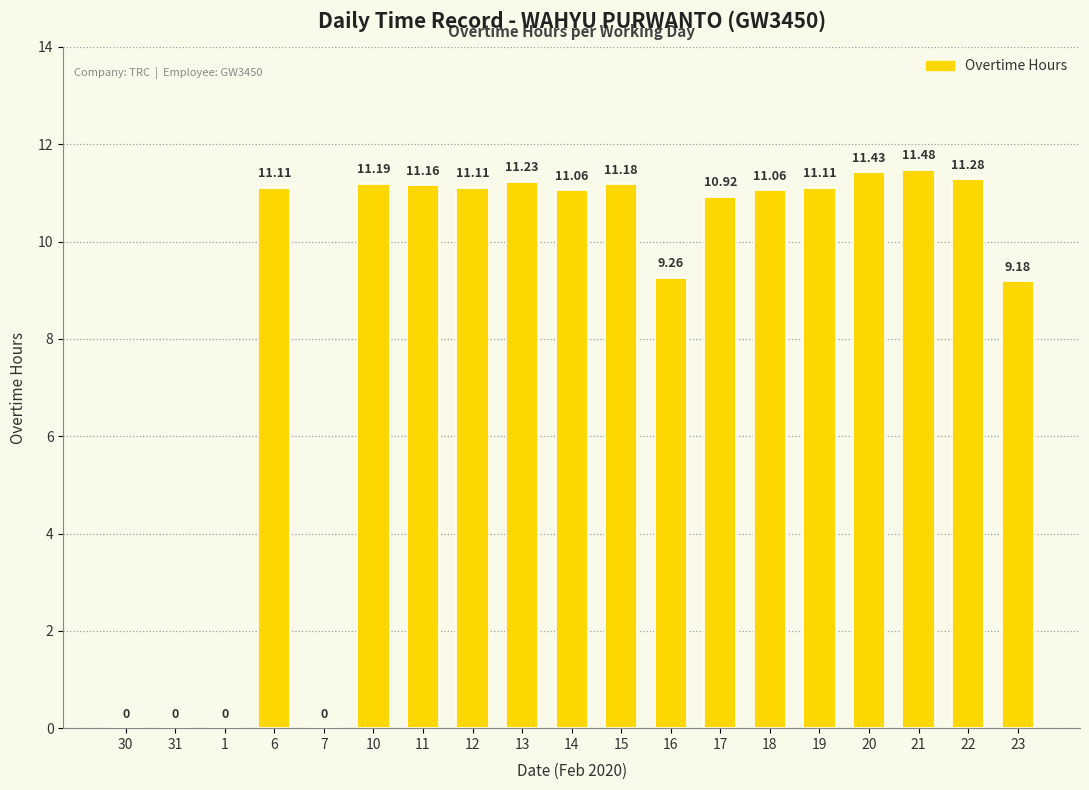

What is the sum of the values at 7 and 16?

9.3